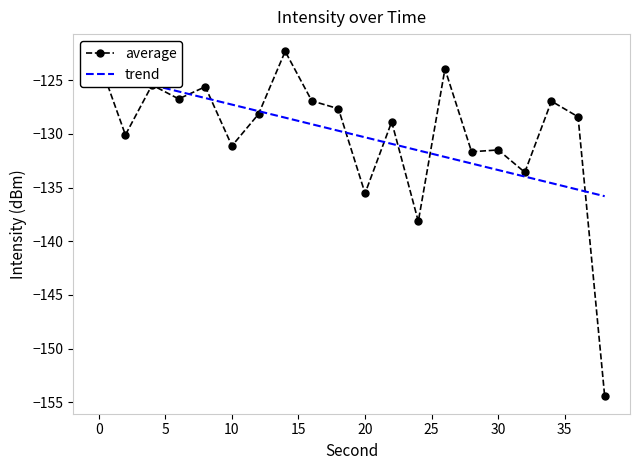

What is the average value?

-130.0